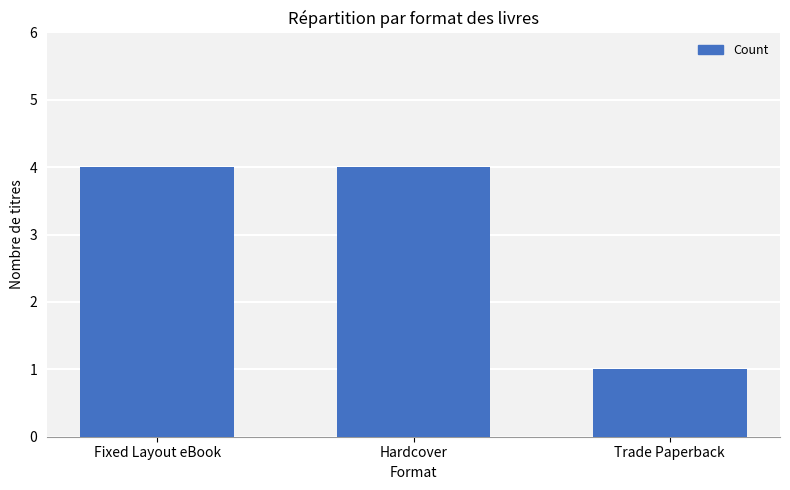

What is the maximum value shown in the chart?

4